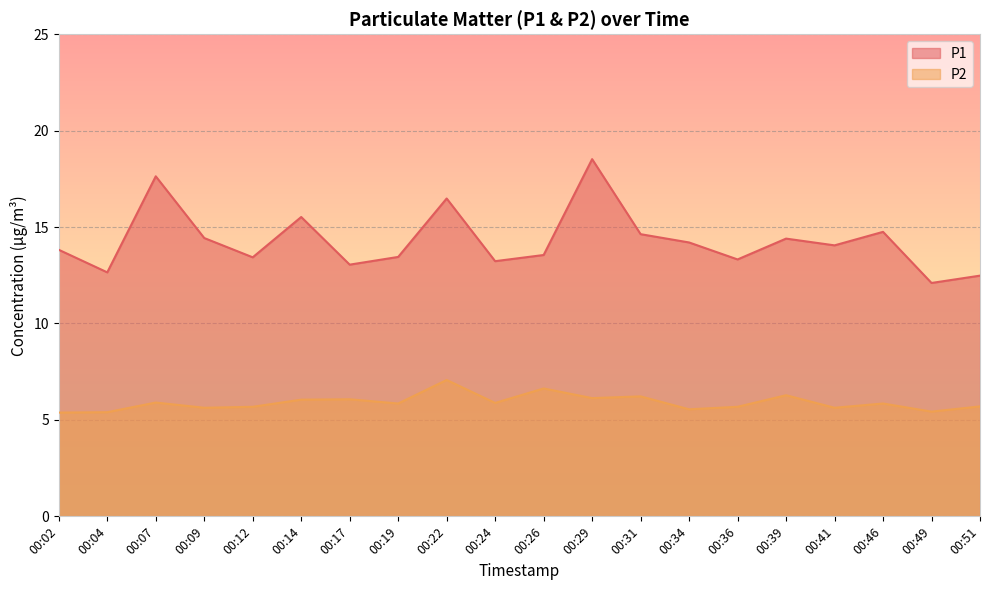

What is the spread (max minus min) of values at 00:29?

12.4